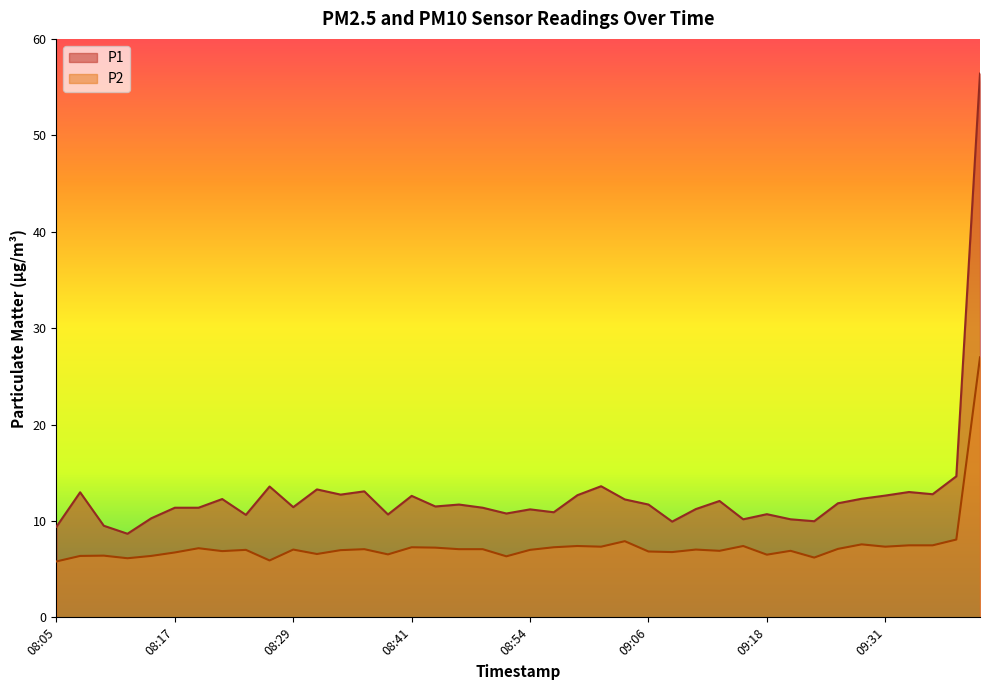

Reading left to right, extract all data points from this chart.

P1: 9.4	13.0	9.5	8.7	10.3	11.4	11.4	12.3	10.6	13.6	11.4	13.3	12.7	13.1	10.7	12.6	11.5	11.7	11.4	10.8	11.2	10.9	12.7	13.6	12.2	11.7	9.9	11.2	12.1	10.2	10.7	10.2	10.0	11.8	12.3	12.6	13.0	12.8	14.6	56.4
P2: 5.8	6.4	6.4	6.1	6.4	6.7	7.2	6.9	7.0	5.9	7.0	6.6	7.0	7.1	6.5	7.3	7.2	7.1	7.1	6.3	7.0	7.3	7.4	7.3	7.9	6.8	6.8	7.0	6.9	7.4	6.5	6.9	6.2	7.1	7.6	7.3	7.5	7.5	8.1	27.0